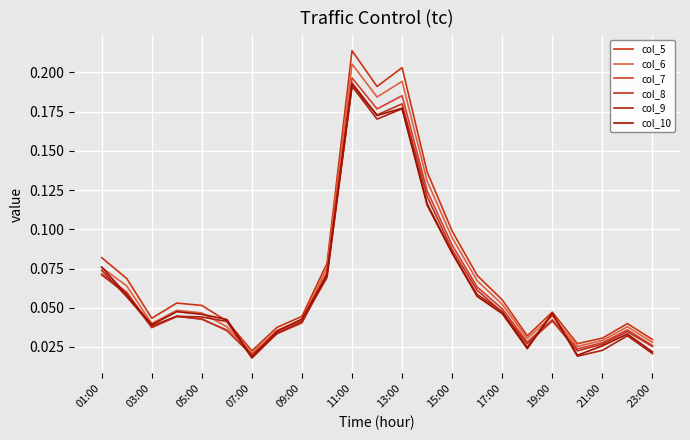

Rank the series by their maximum value, from highest to lowest.

col_5, col_6, col_7, col_10, col_8, col_9